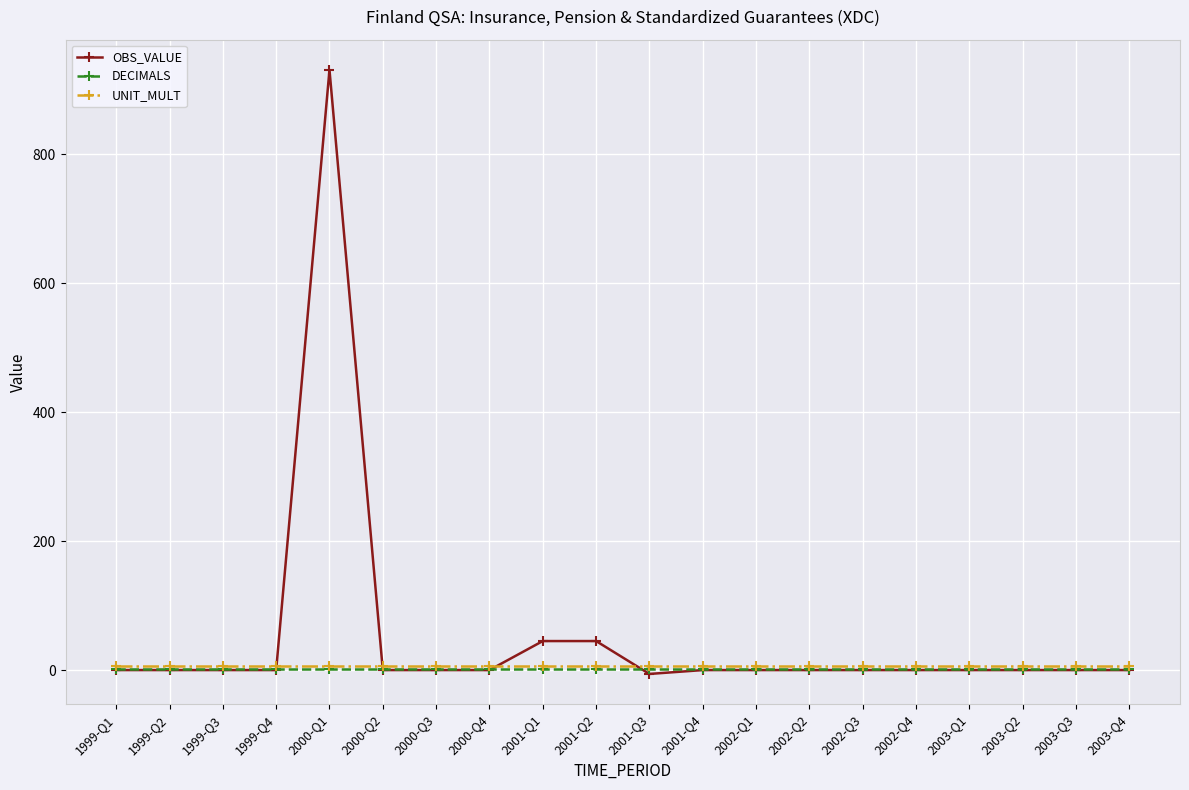

Reading left to right, transcribe all the data shown in this chart.

OBS_VALUE: 1999-Q1=0	1999-Q2=0	1999-Q3=0	1999-Q4=0	2000-Q1=931	2000-Q2=0	2000-Q3=0	2000-Q4=0	2001-Q1=45	2001-Q2=45	2001-Q3=-6	2001-Q4=0	2002-Q1=0	2002-Q2=0	2002-Q3=0	2002-Q4=0	2003-Q1=0	2003-Q2=0	2003-Q3=0	2003-Q4=0
DECIMALS: 1999-Q1=2	1999-Q2=2	1999-Q3=2	1999-Q4=2	2000-Q1=2	2000-Q2=2	2000-Q3=2	2000-Q4=2	2001-Q1=2	2001-Q2=2	2001-Q3=2	2001-Q4=2	2002-Q1=2	2002-Q2=2	2002-Q3=2	2002-Q4=2	2003-Q1=2	2003-Q2=2	2003-Q3=2	2003-Q4=2
UNIT_MULT: 1999-Q1=6	1999-Q2=6	1999-Q3=6	1999-Q4=6	2000-Q1=6	2000-Q2=6	2000-Q3=6	2000-Q4=6	2001-Q1=6	2001-Q2=6	2001-Q3=6	2001-Q4=6	2002-Q1=6	2002-Q2=6	2002-Q3=6	2002-Q4=6	2003-Q1=6	2003-Q2=6	2003-Q3=6	2003-Q4=6